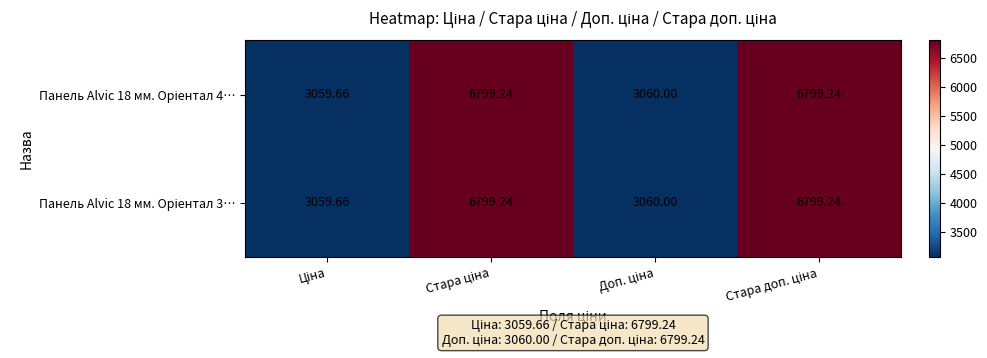

Which series has the largest range (max minus min)?

Панель Alvic 18 мм. Oріентал 4…